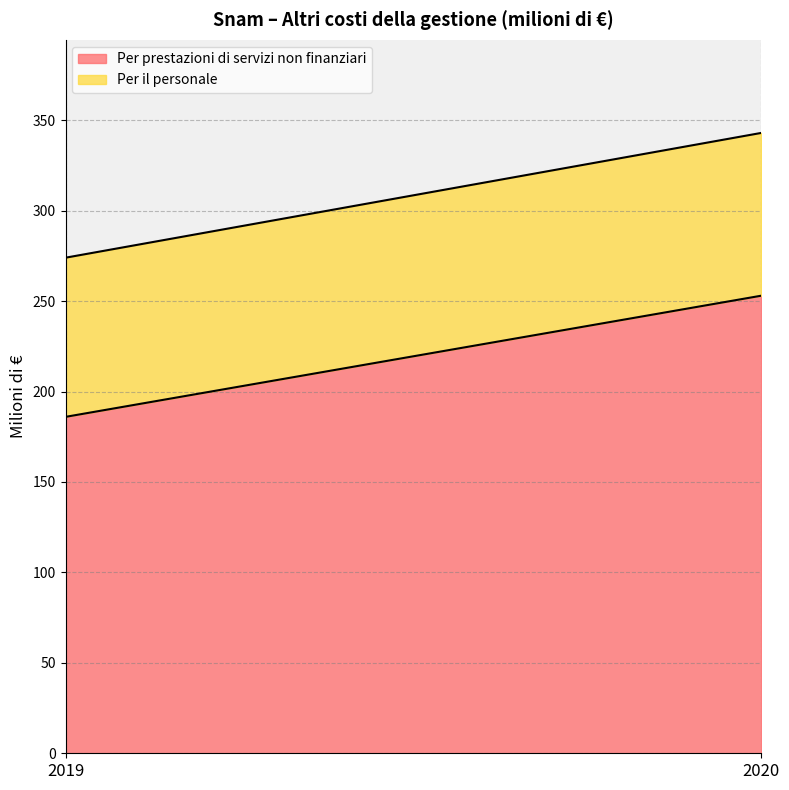

What is the sum of the Per prestazioni di servizi non finanziari values at 2020 and 2019?

439.0